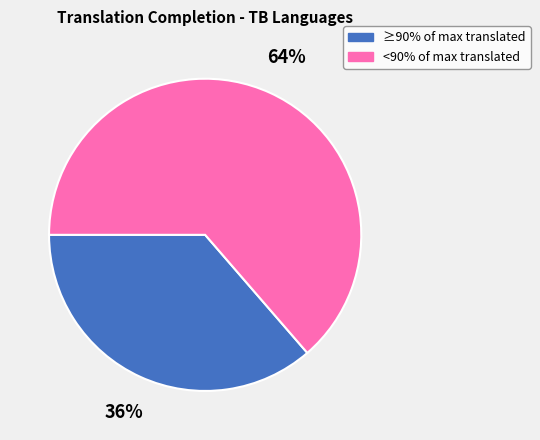

To the nearest percent, what is the average slice percentage?

50%